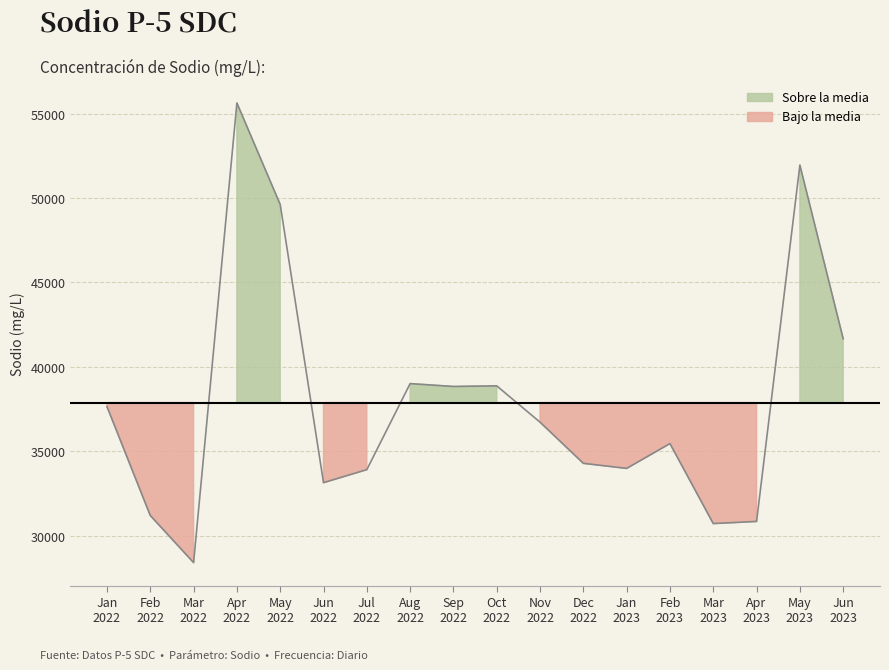

What is the average value?

37892.4